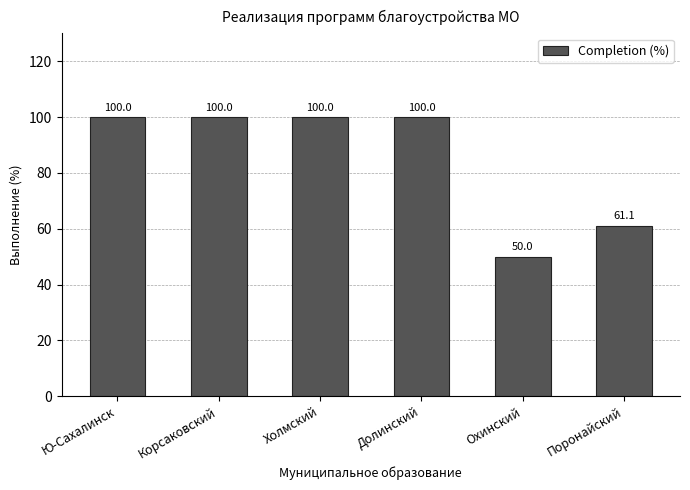

What is the maximum value shown in the chart?

100.0